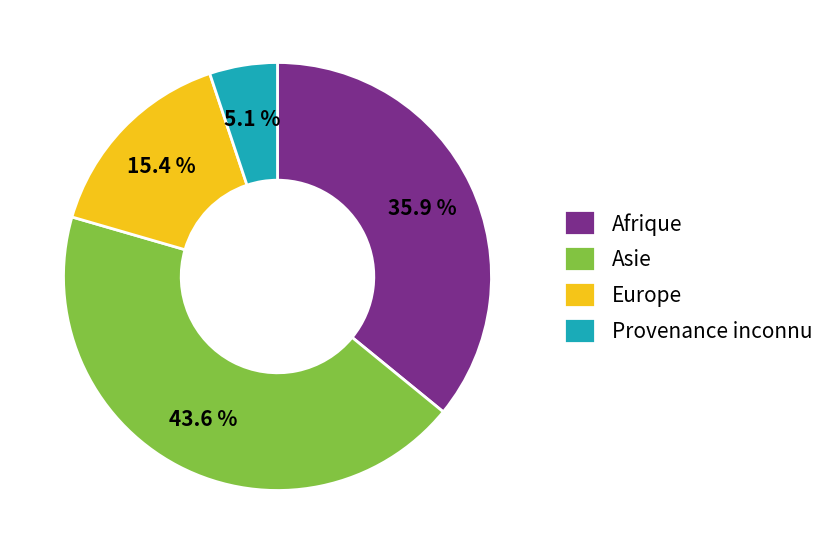

How many slices are in this pie chart?

4